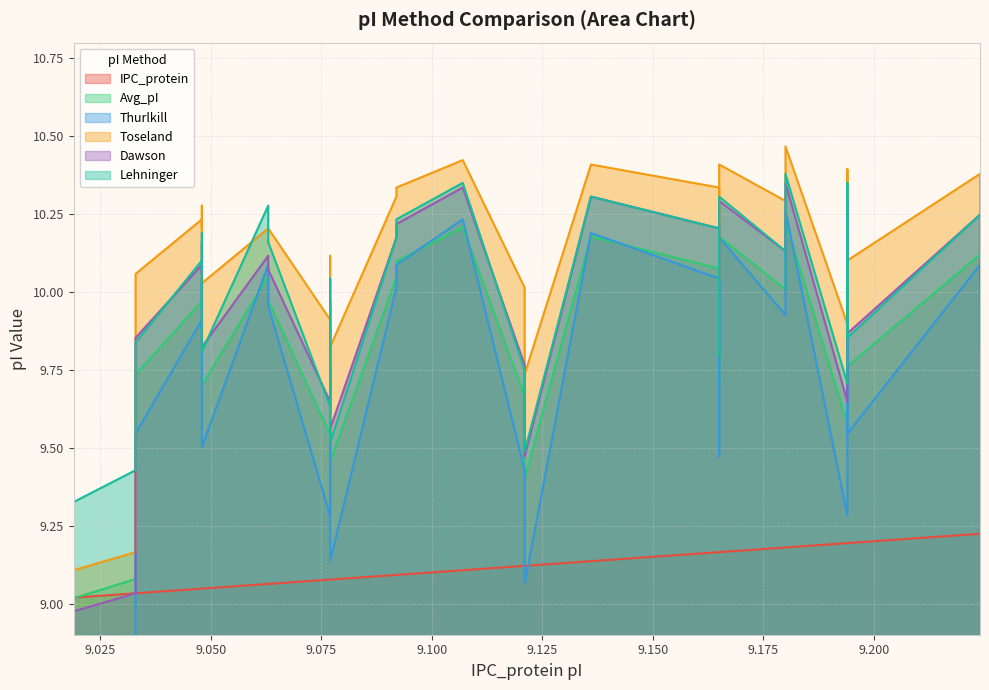

What is the difference between the Lehninger values at 9.18 and 9.121?

0.9